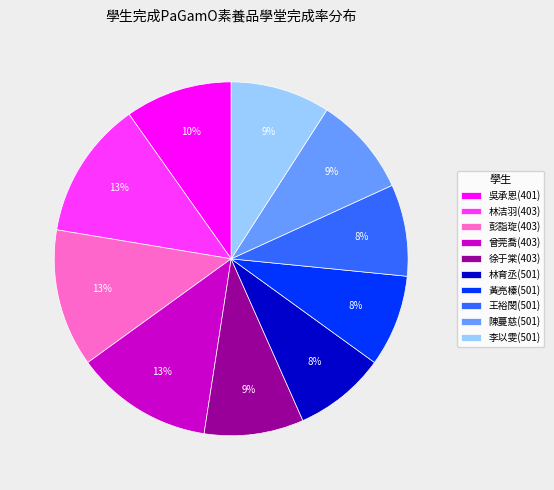

To the nearest percent, what is the combined percentage of 李以雯(501) and 林洁羽(403)?

22%